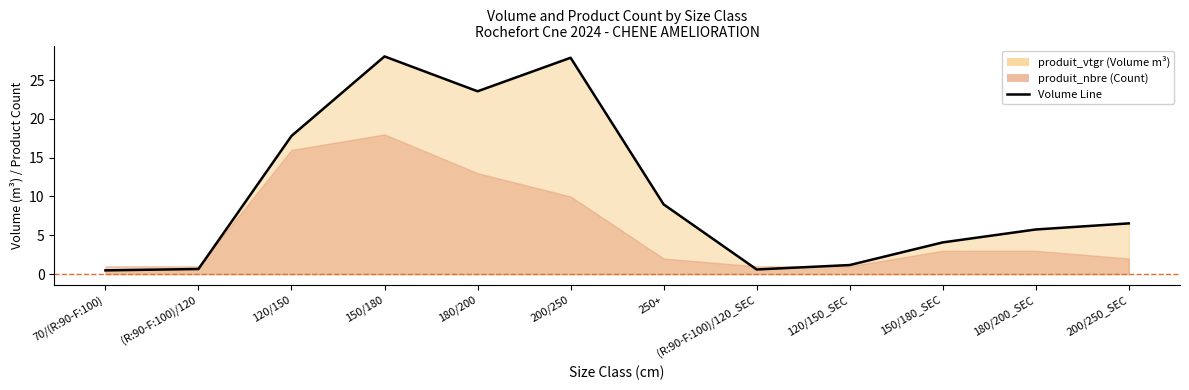

What is the sum of all values?

125.5